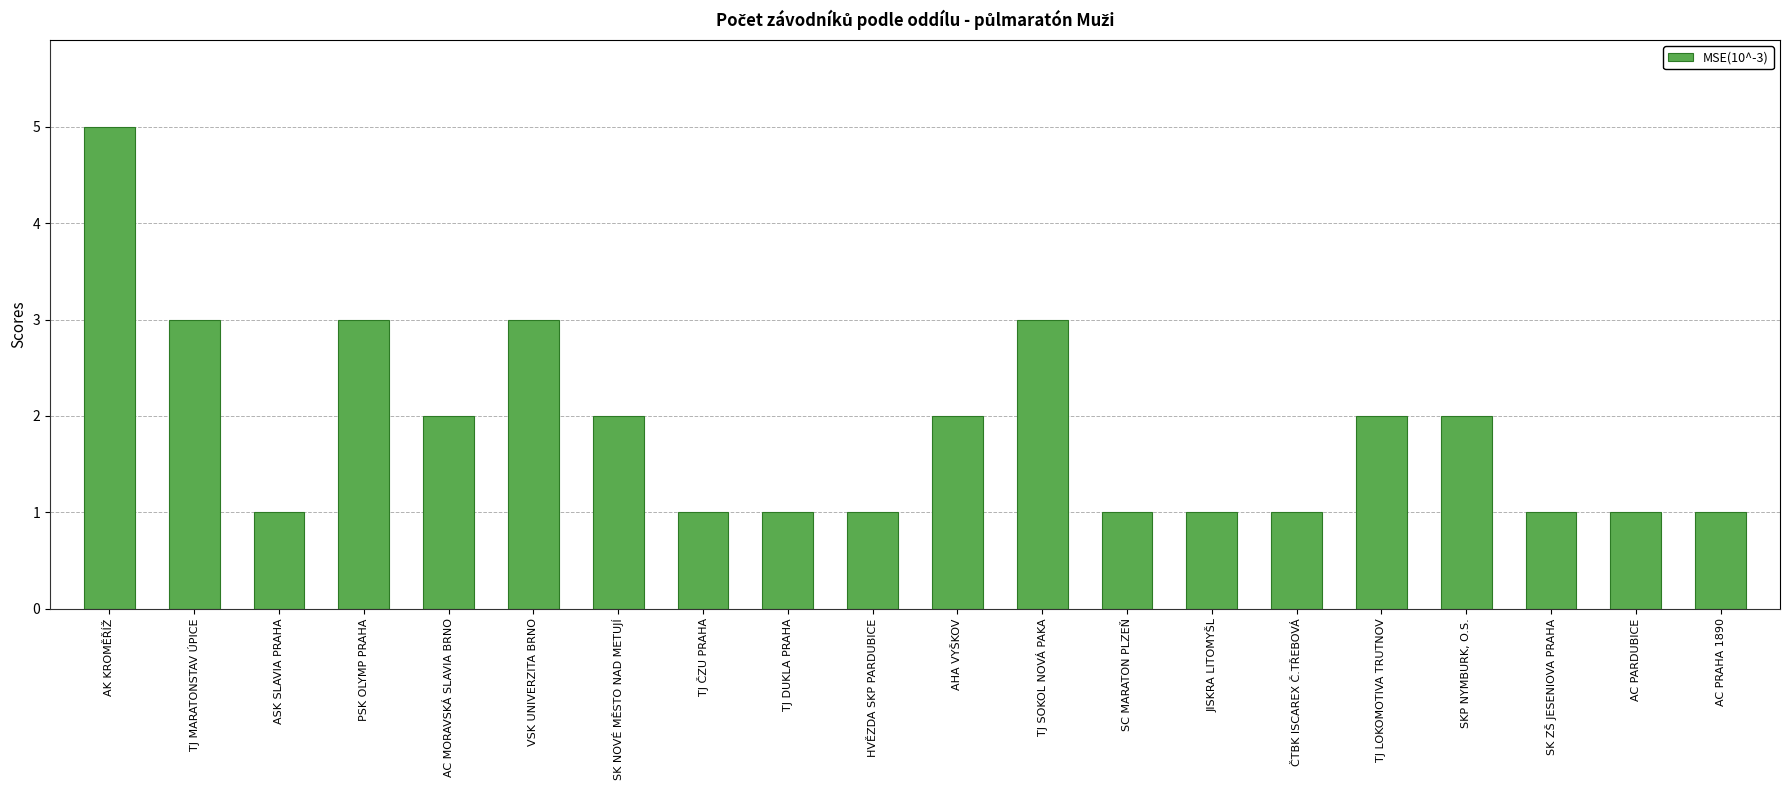

True or false: the data shows 2 at SK NOVÉ MĚSTO NAD METUJÍ.

True